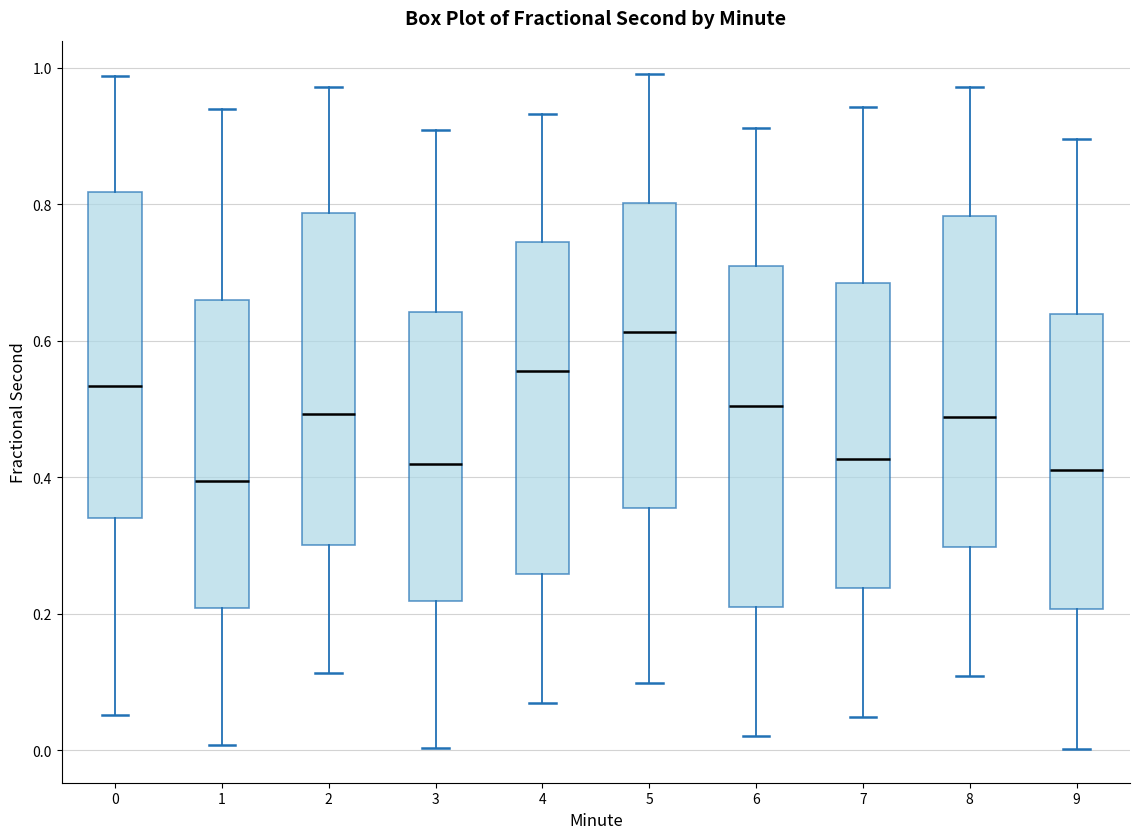

Reading left to right, read every box against the y-axis: the position of its median line, the range the box covers, and the ends of its whiskers. The values are not printed on the chart, so give them approximately, as read against the axis.

0: median 0.54, box 0.34 to 0.82, whiskers 0.06 to 0.98
1: median 0.40, box 0.20 to 0.66, whiskers 0.00 to 0.94
2: median 0.50, box 0.30 to 0.78, whiskers 0.12 to 0.98
3: median 0.42, box 0.22 to 0.64, whiskers 0.00 to 0.90
4: median 0.56, box 0.26 to 0.74, whiskers 0.06 to 0.94
5: median 0.62, box 0.36 to 0.80, whiskers 0.10 to 1.00
6: median 0.50, box 0.20 to 0.70, whiskers 0.02 to 0.92
7: median 0.42, box 0.24 to 0.68, whiskers 0.04 to 0.94
8: median 0.48, box 0.30 to 0.78, whiskers 0.10 to 0.98
9: median 0.42, box 0.20 to 0.64, whiskers 0.00 to 0.90